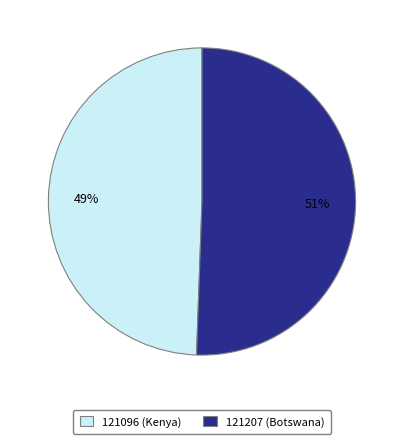

The 121096 (Kenya) slice represents 56% of the pie. True or false?

False